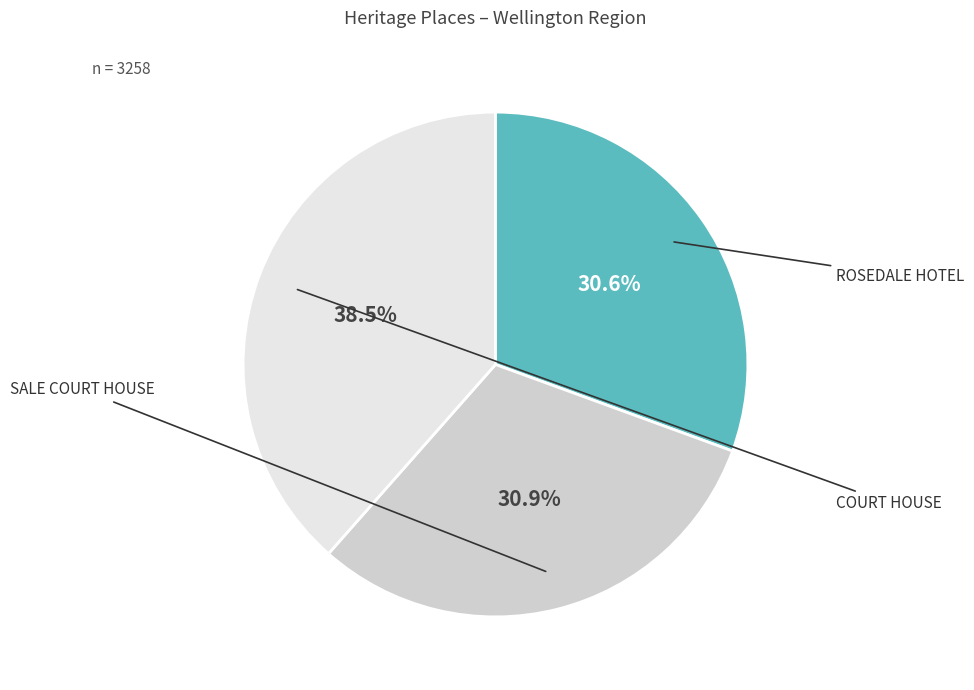

How many slices are in this pie chart?

3